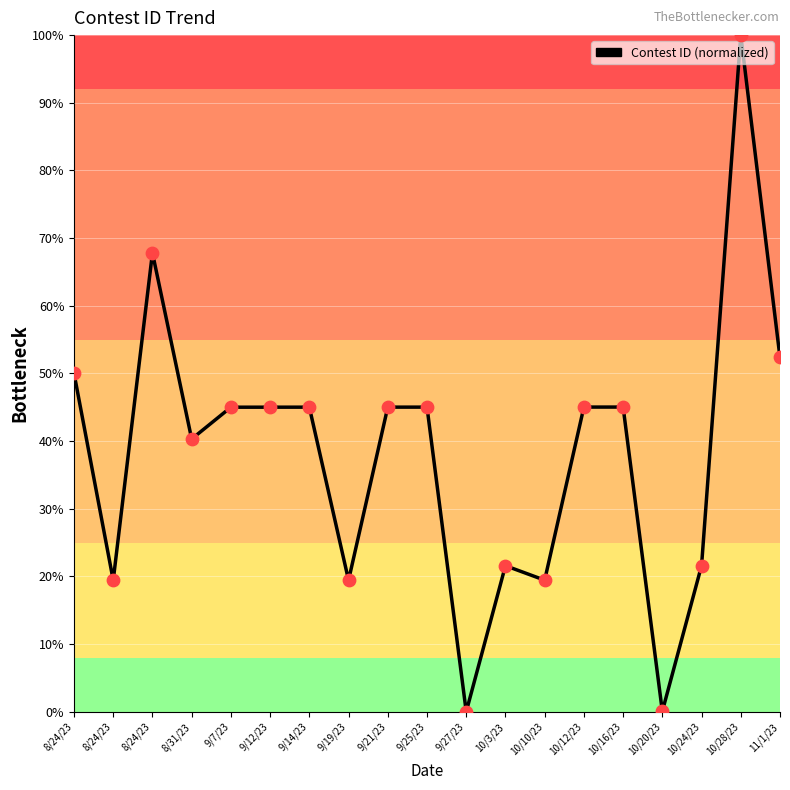

Approximately how many times larger is the value at 9/7/23 compared to 10/12/23?

1.0